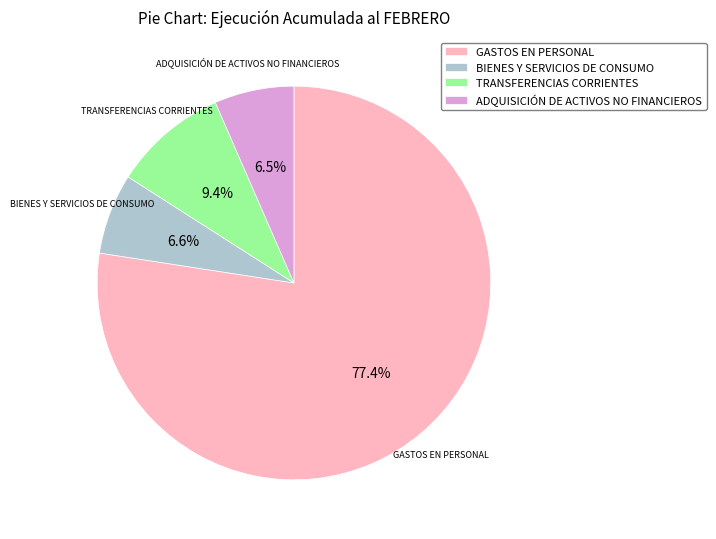

Which has a higher value, ADQUISICIÓN DE ACTIVOS NO FINANCIEROS or GASTOS EN PERSONAL?

GASTOS EN PERSONAL